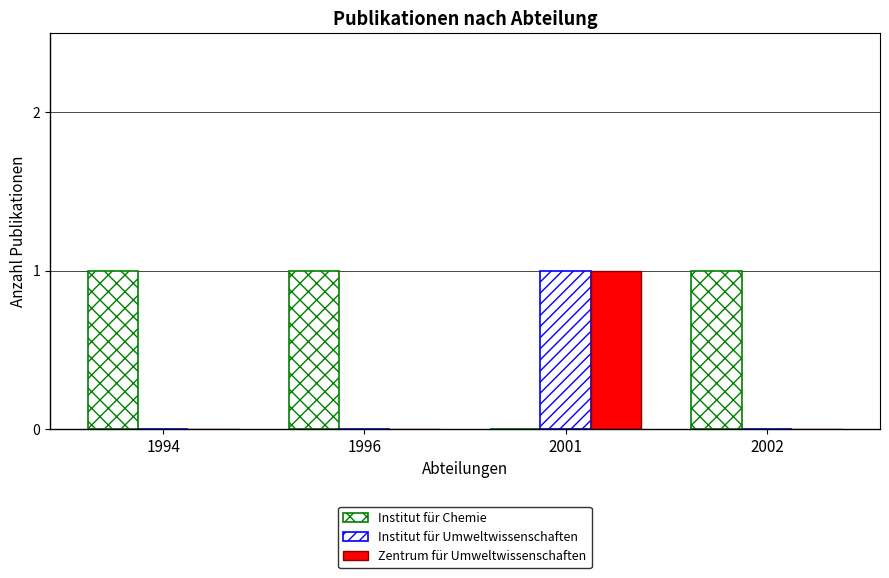

Which series has the largest range (max minus min)?

Institut für Chemie